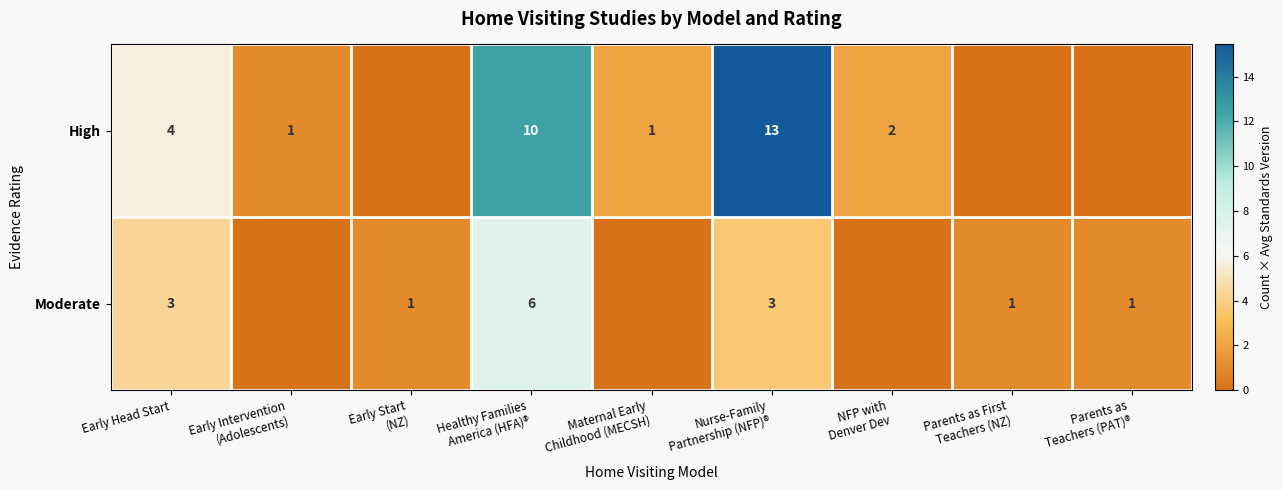

What is the maximum value shown in the chart?

15.4